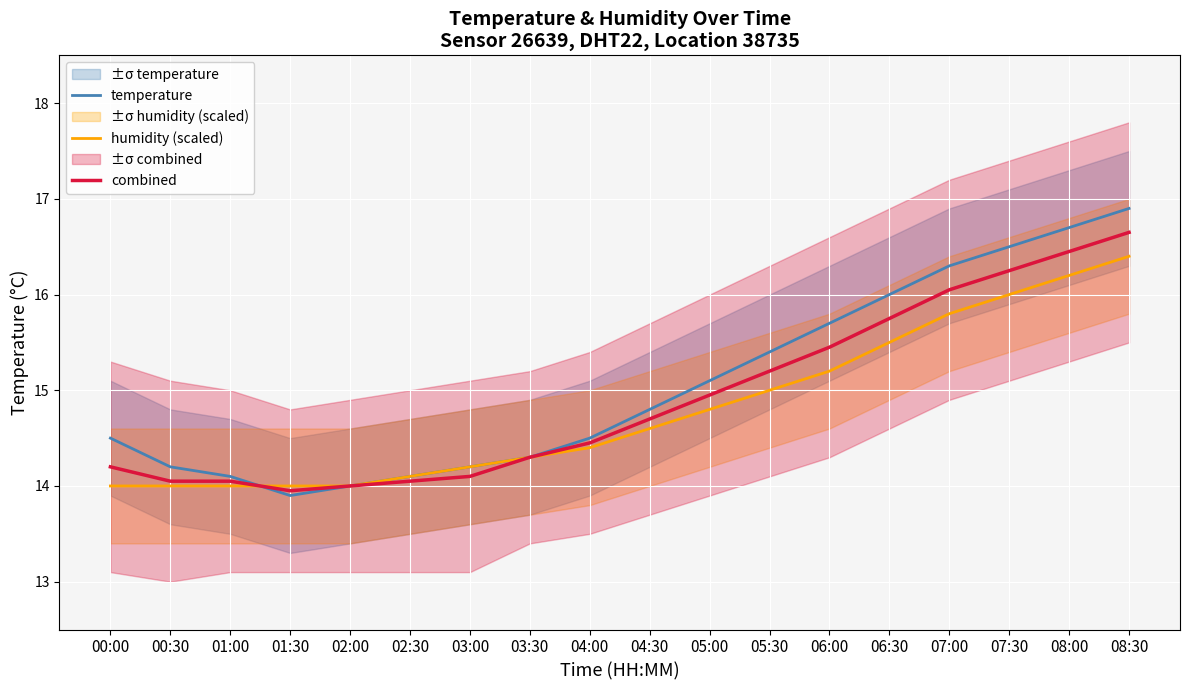

At which category does the chart reach its minimum across all series?

01:30